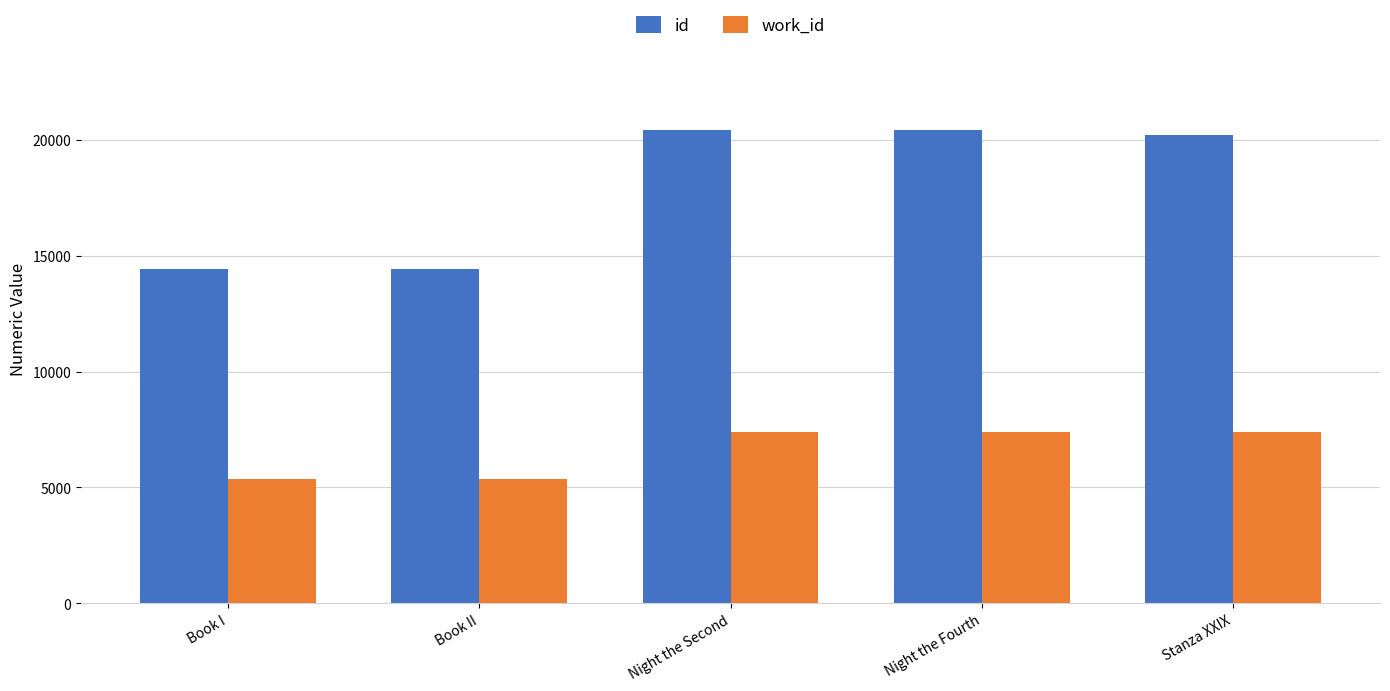

What is the maximum value for work_id?

7402